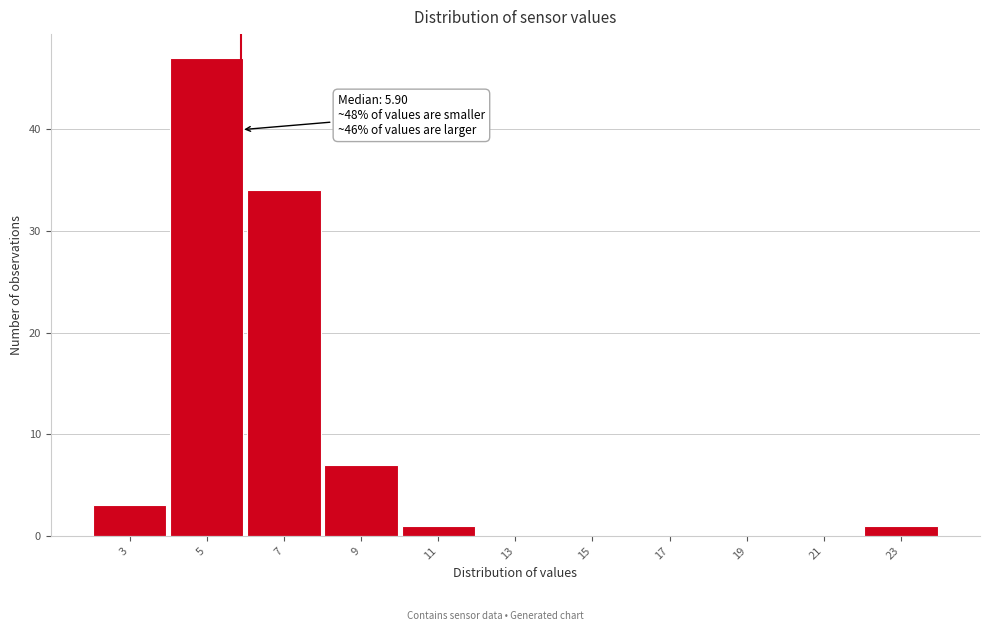

Over which range of the x-axis is the bar tallest?

4 to 6